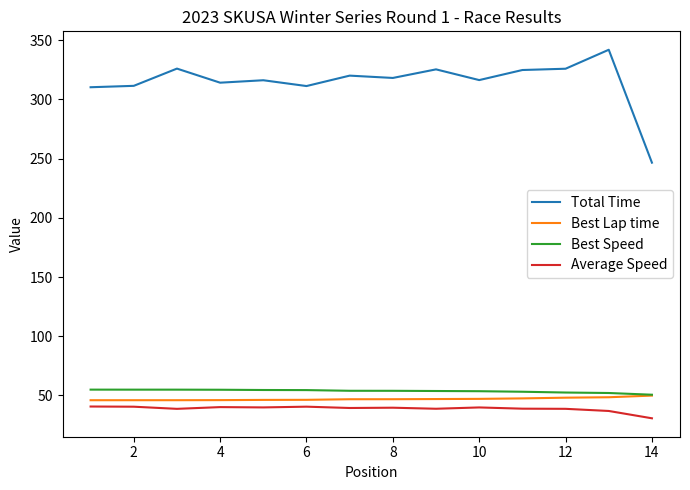

What is the maximum value shown in the chart?

342.0